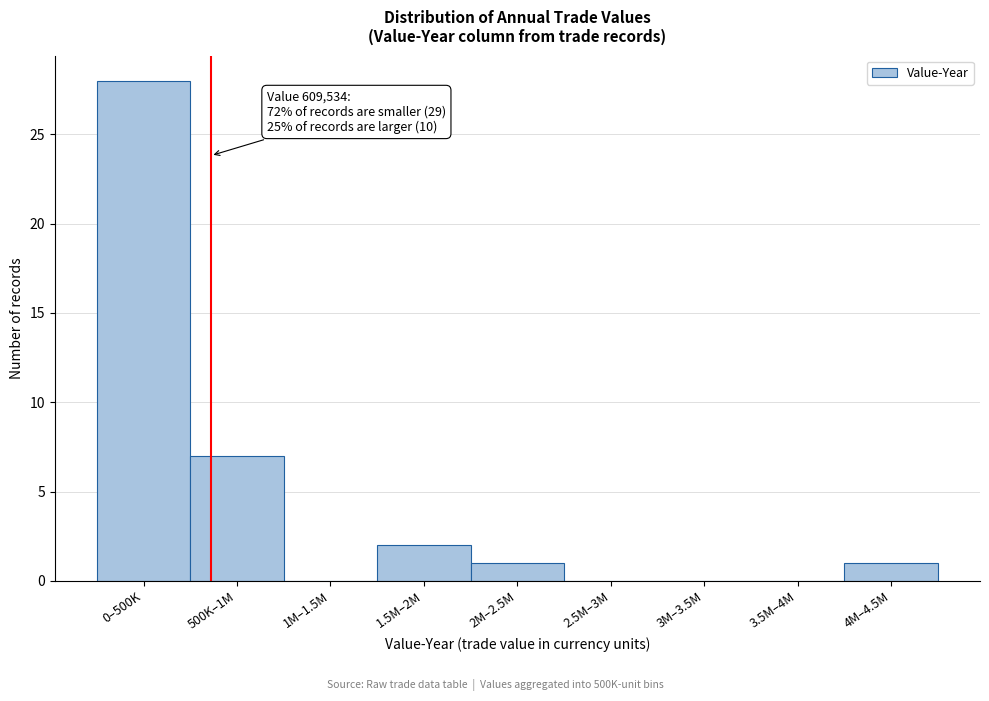

Reading left to right, transcribe all the data shown in this chart.

0–500K=28	500K–1M=7	1M–1.5M=0	1.5M–2M=2	2M–2.5M=1	2.5M–3M=0	3M–3.5M=0	3.5M–4M=0	4M–4.5M=1